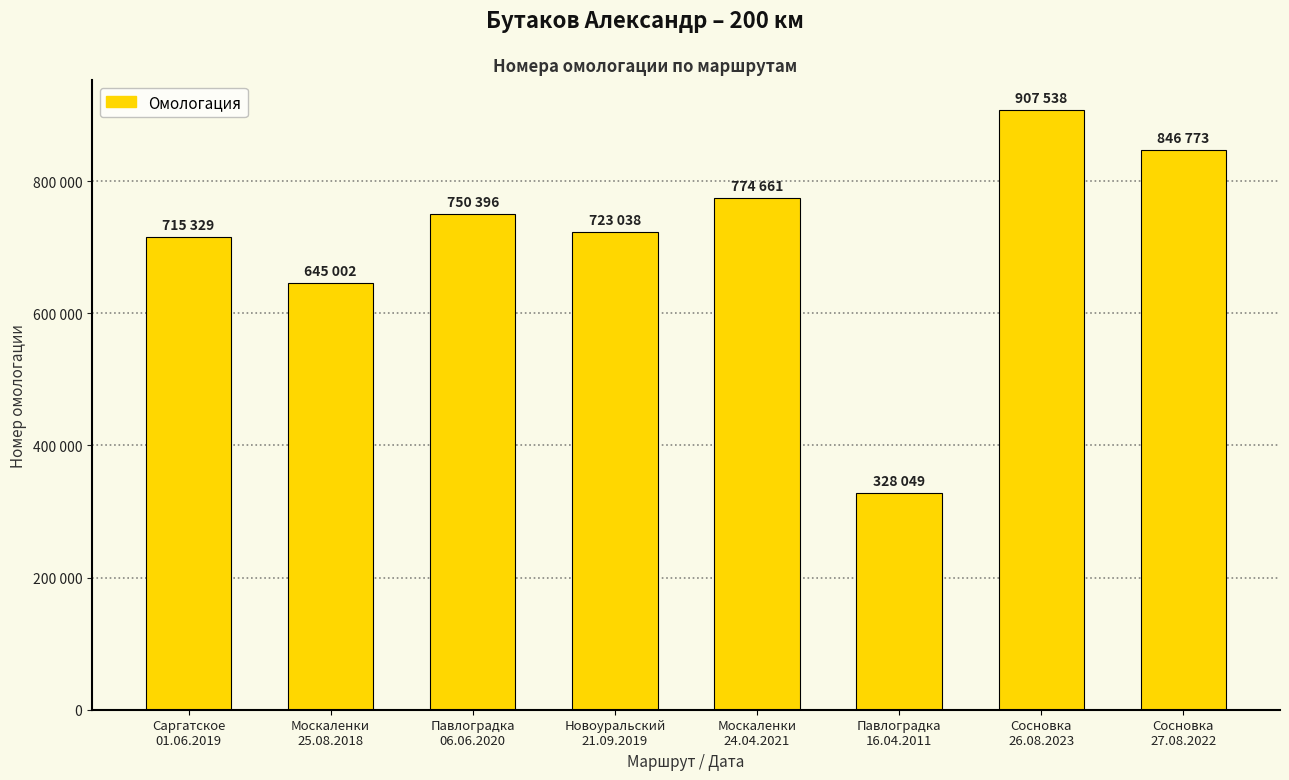

Reading left to right, extract all data points from this chart.

Саргатское
01.06.2019=715329	Москаленки
25.08.2018=645002	Павлоградка
06.06.2020=750396	Новоуральский
21.09.2019=723038	Москаленки
24.04.2021=774661	Павлоградка
16.04.2011=328049	Сосновка
26.08.2023=907538	Сосновка
27.08.2022=846773